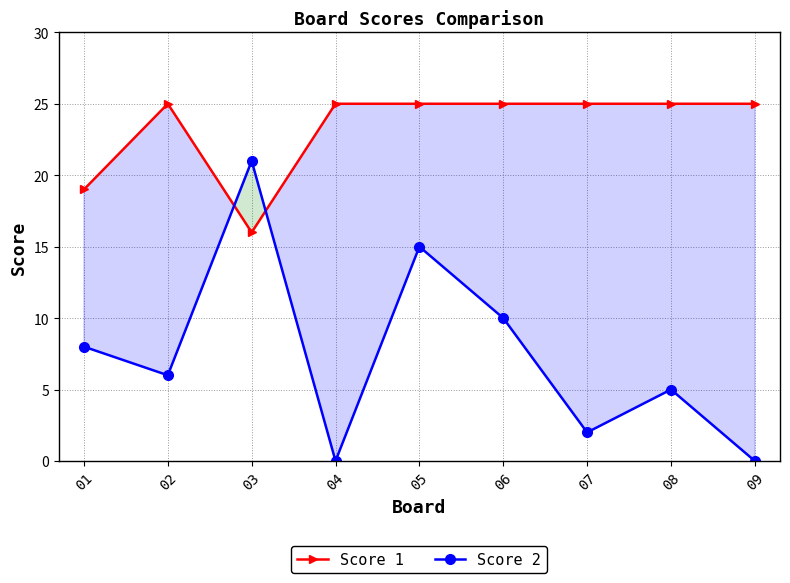

Where does the Score 2 series first go above 6?

01